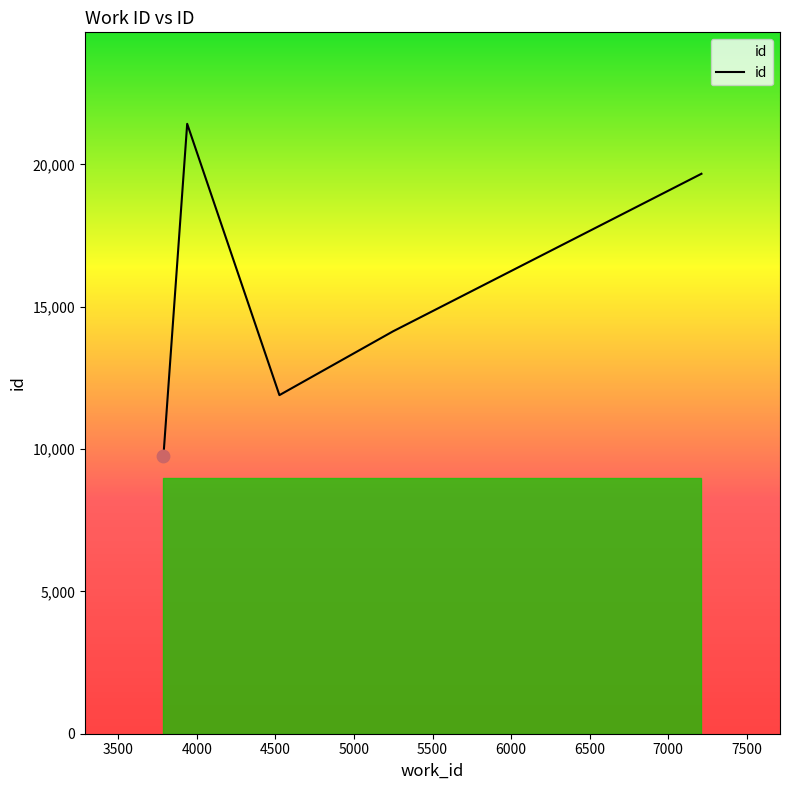

What is the average value?

15381